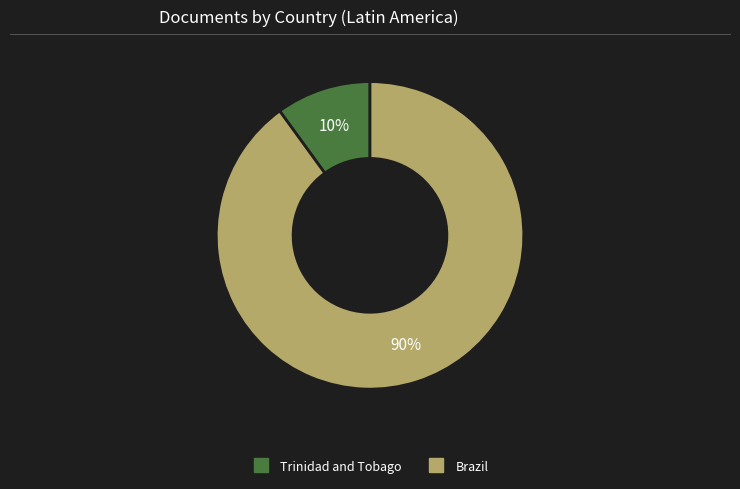

Which slice represents more than half of the pie?

Brazil